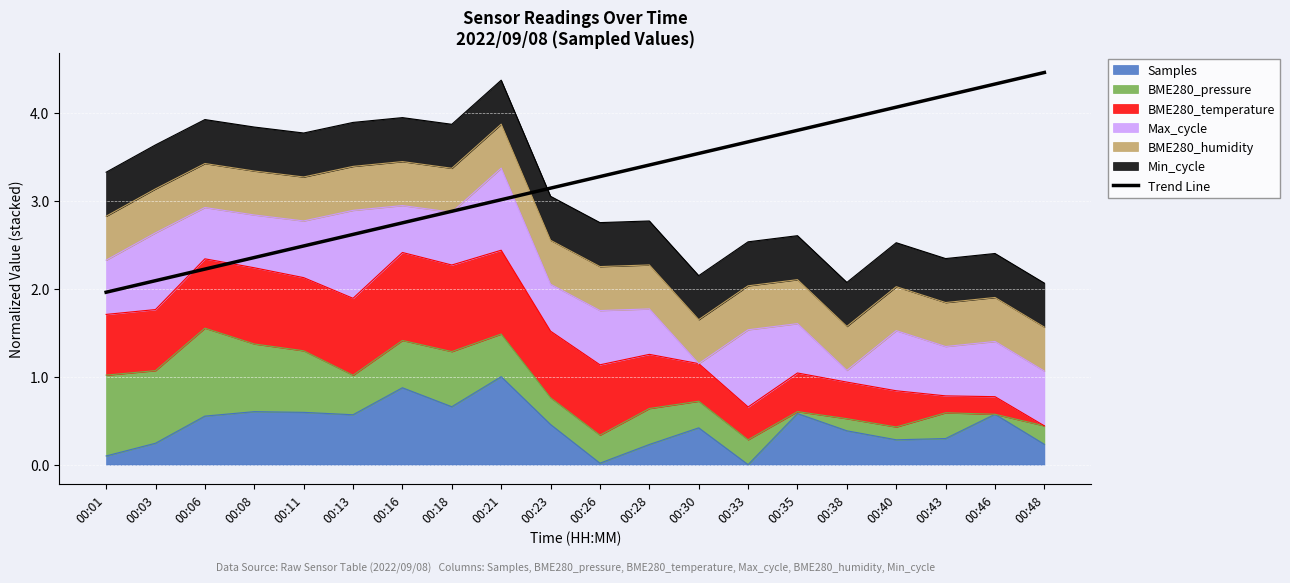

What is the approximate value at 00:11?

2.5